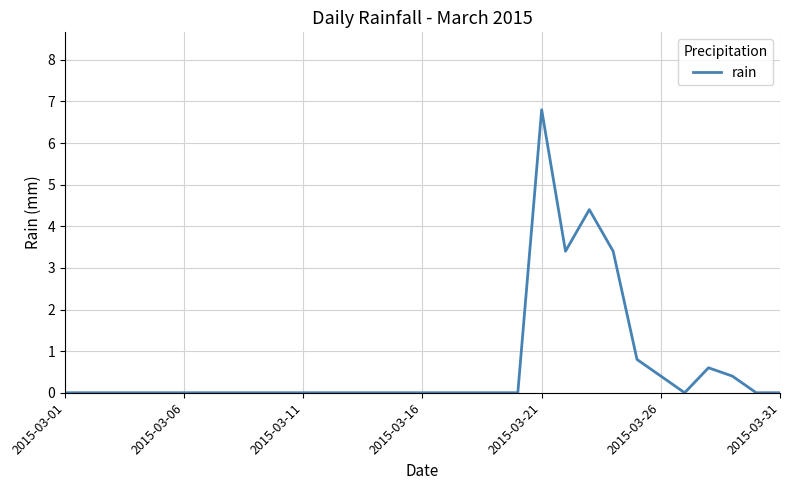

What is the greatest value displayed?

6.8